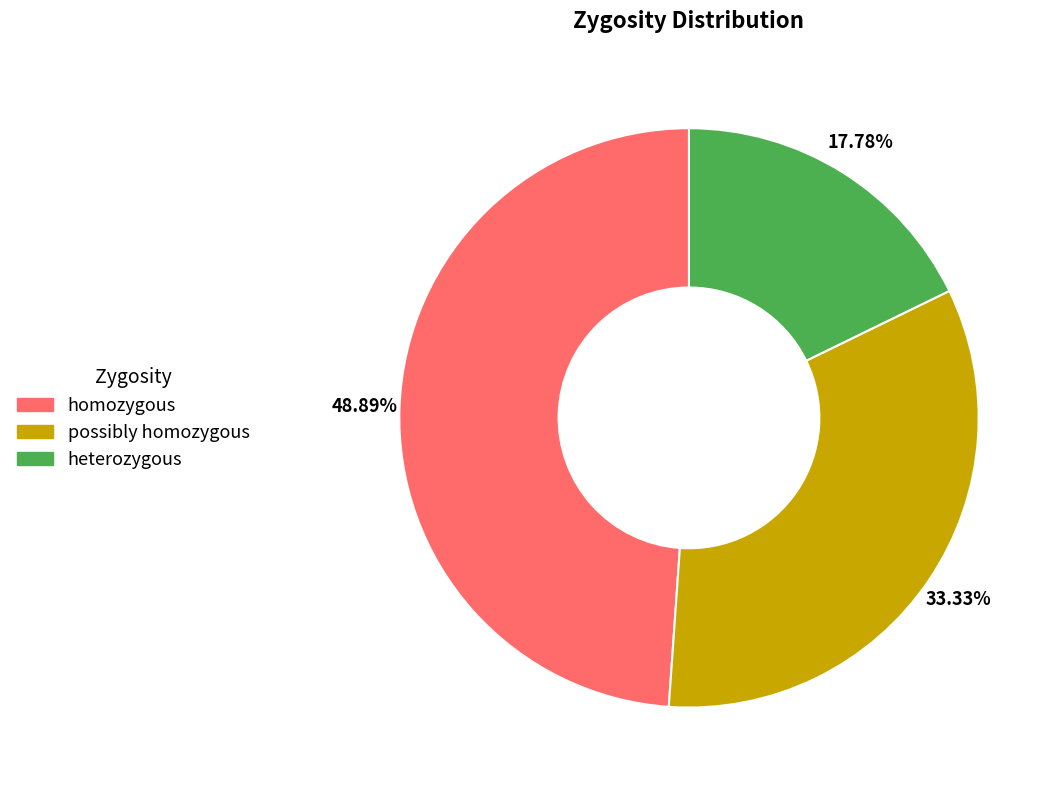

What percentage is the heterozygous slice, to the nearest percent?

18%